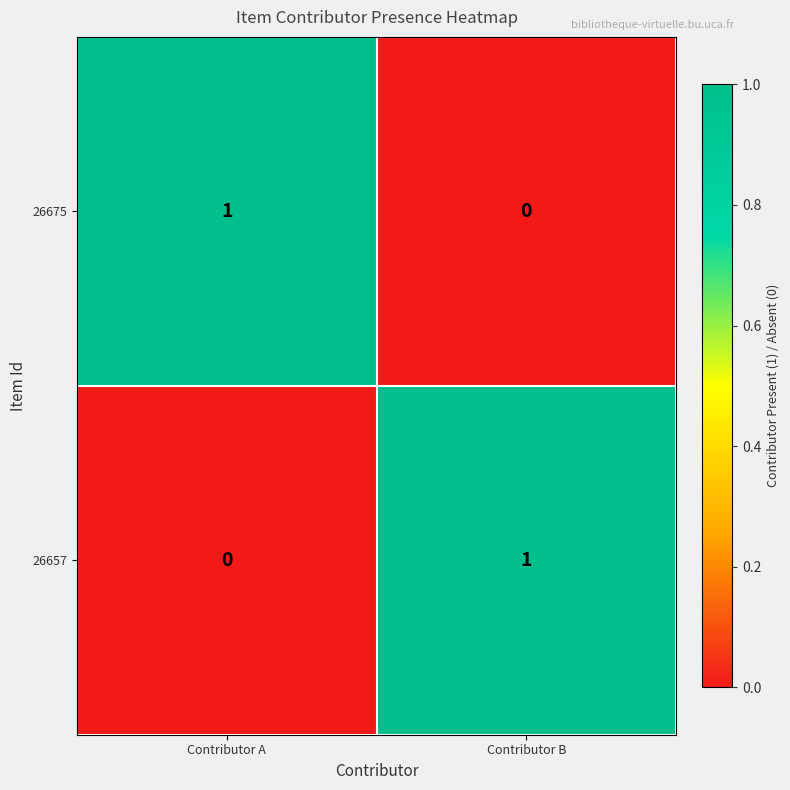

Is the value of 26675 at Contributor A greater than the value of 26657 at Contributor A?

Yes